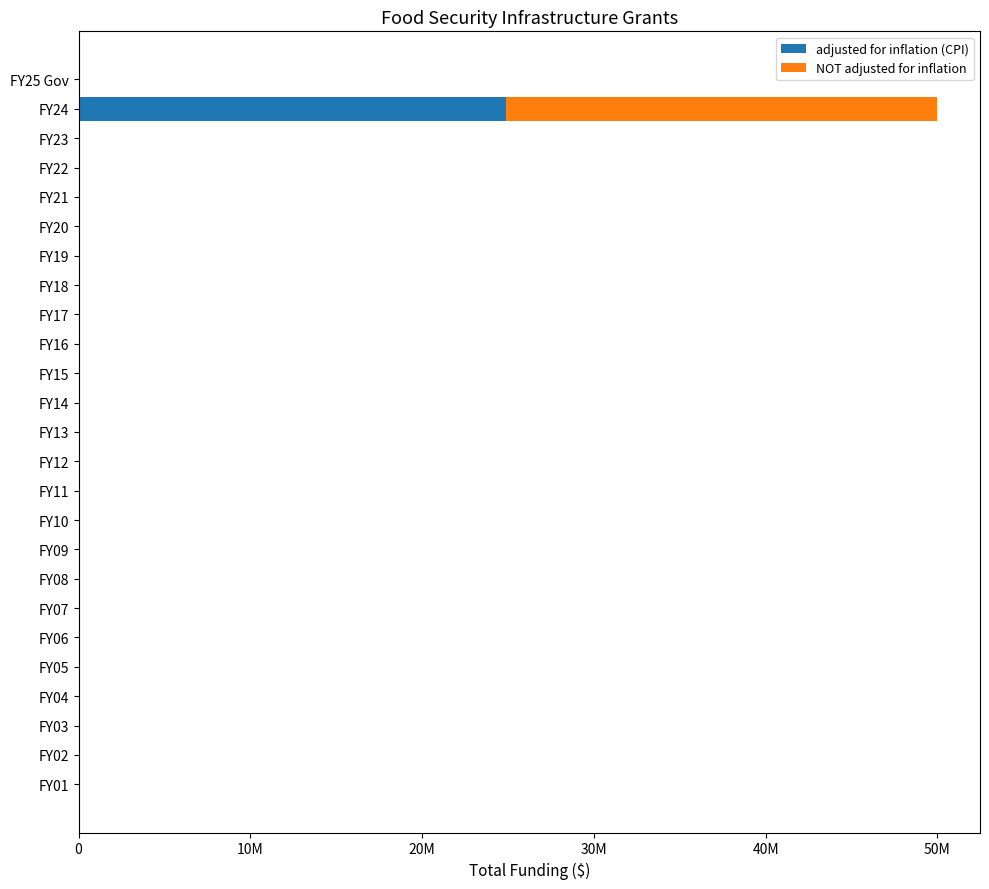

What are all the series names shown in the legend?

adjusted for inflation (CPI), NOT adjusted for inflation